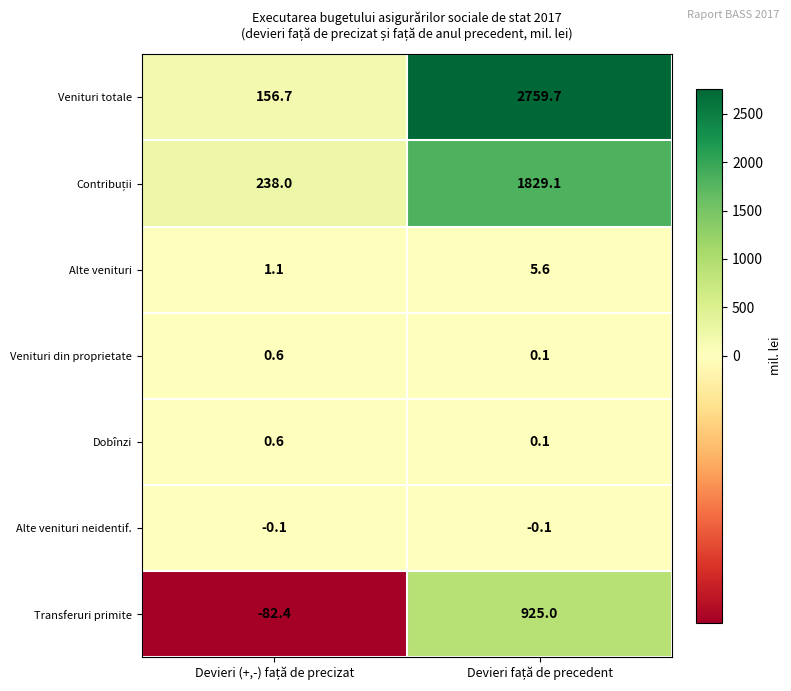

What is the smallest value displayed?

-82.4